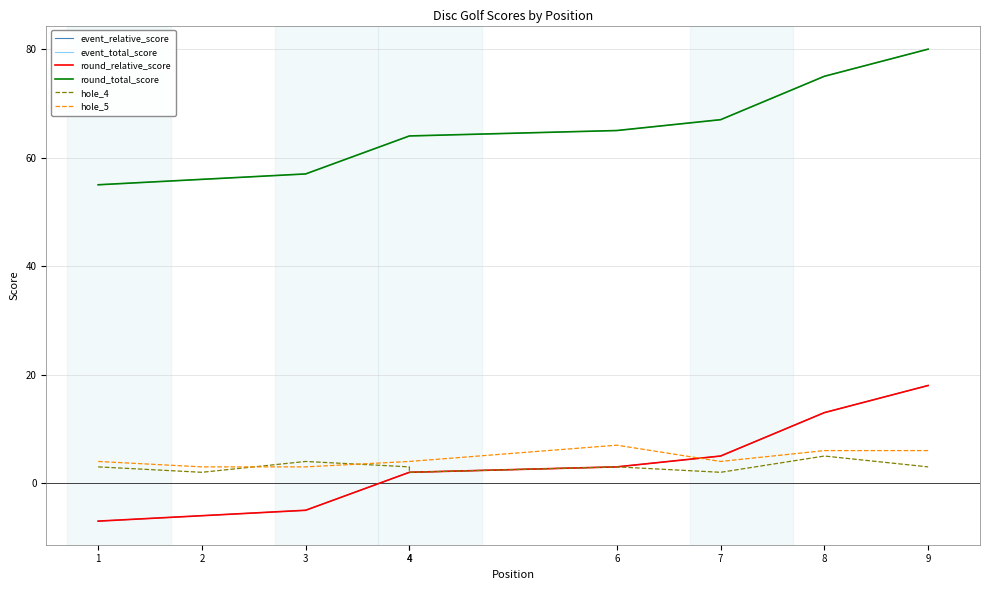

Does the chart have visible grid lines?

Yes